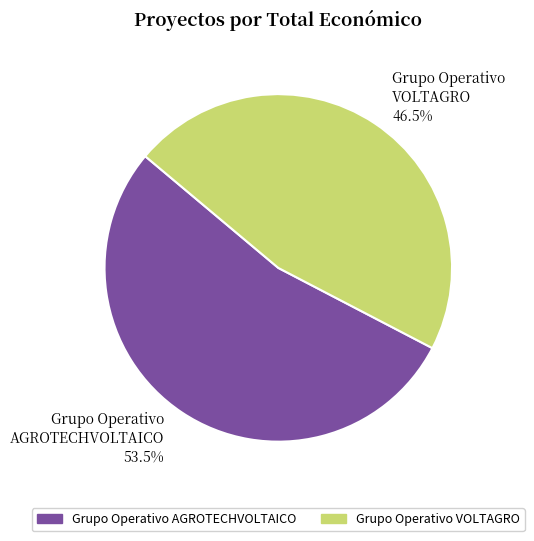

What is the total percentage of Grupo Operativo VOLTAGRO and Grupo Operativo AGROTECHVOLTAICO?

100.0%